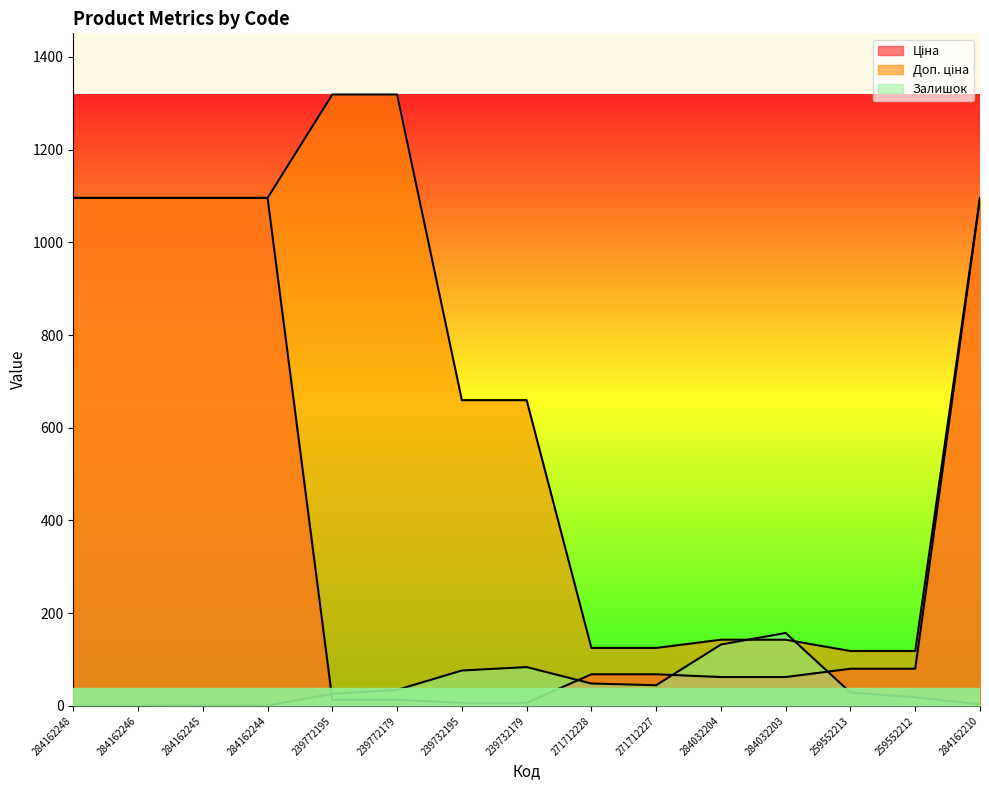

How many interior local valleys does the Залишок series have?

2